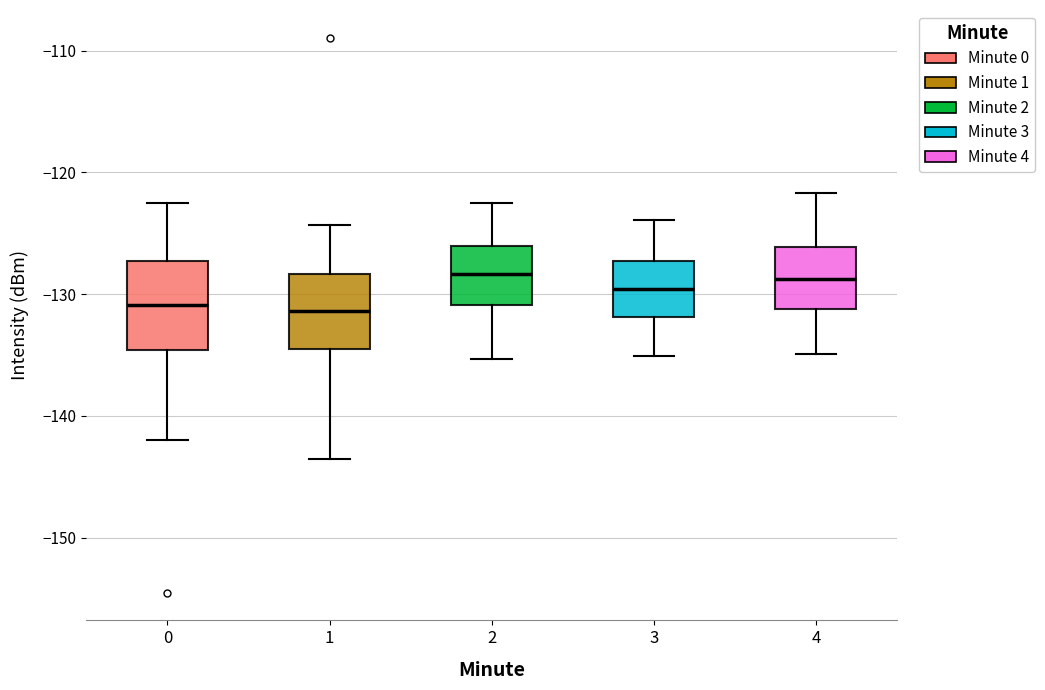

Comparing the boxes themselves (not the whiskers), which one is the tallest?

0